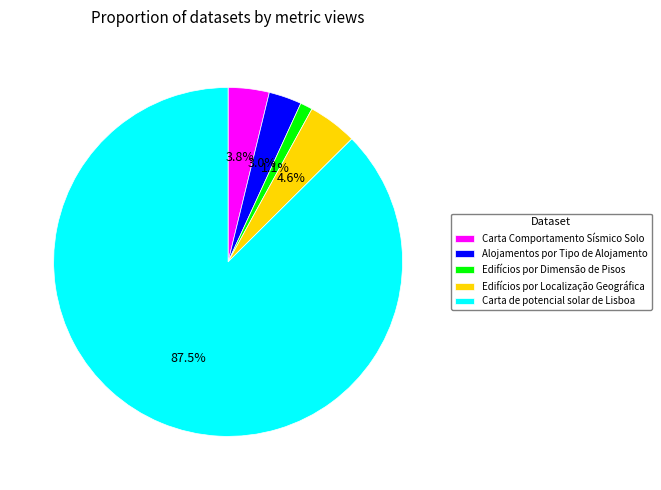

Count the number of slices in the pie.

5